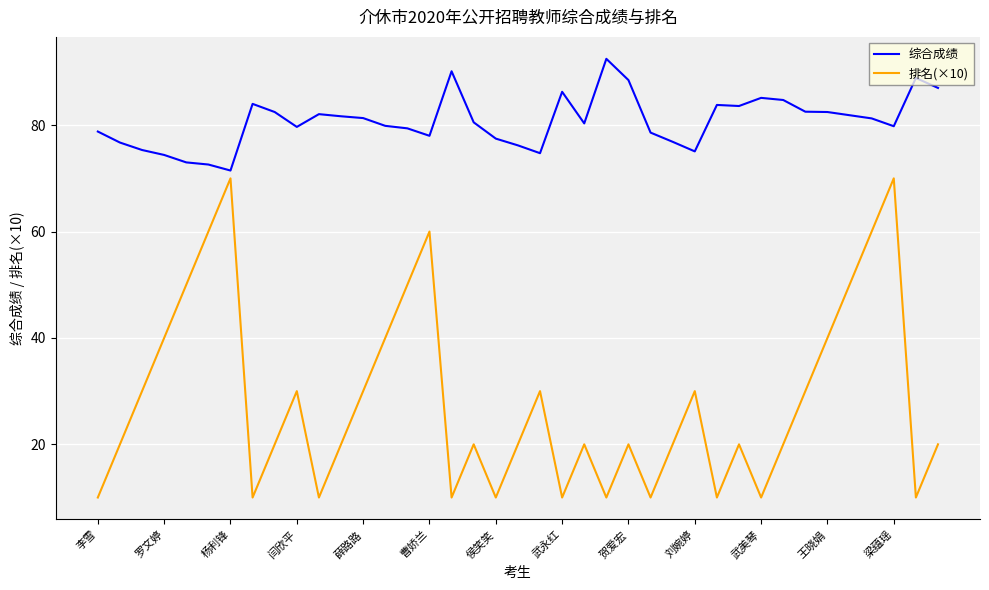

What is the maximum value shown in the chart?

92.5